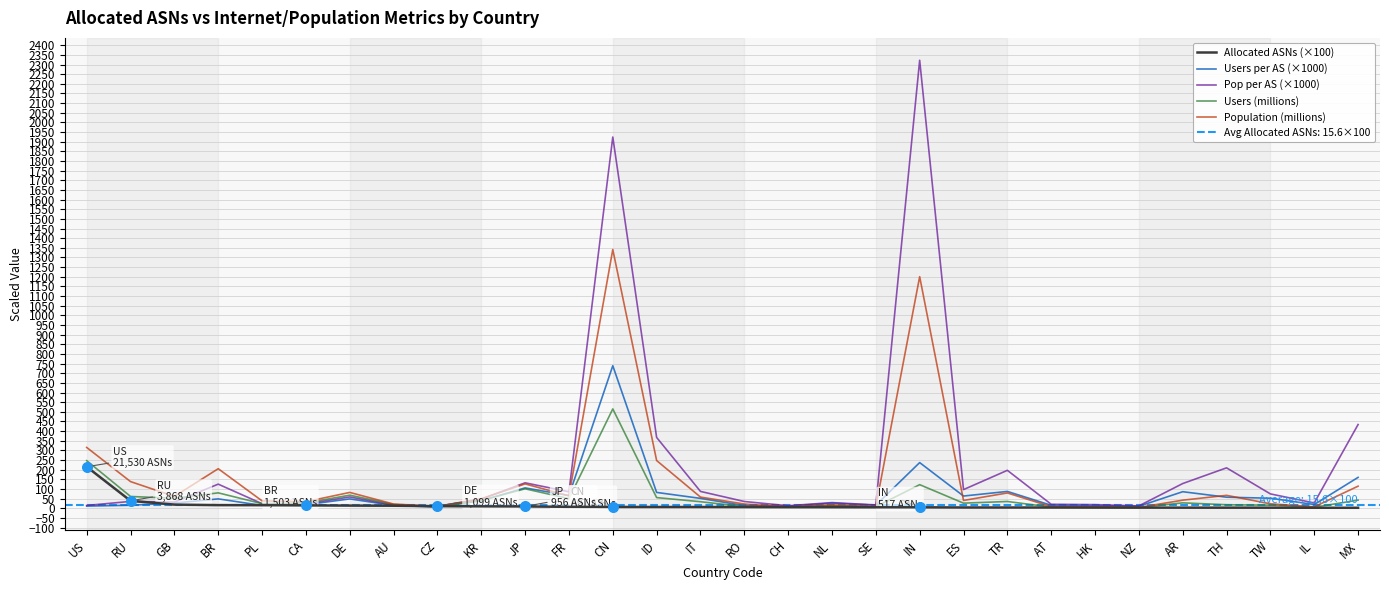

Which series has the largest total across all categories?

Pop per AS (×1000)